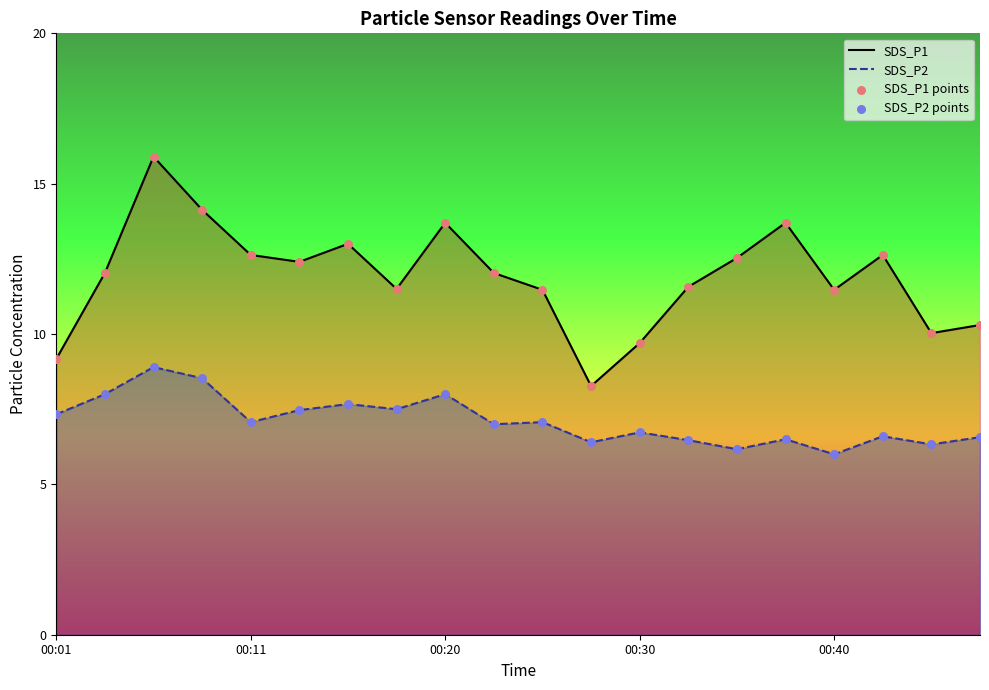

Which series has the widest spread of Y values?

SDS_P1